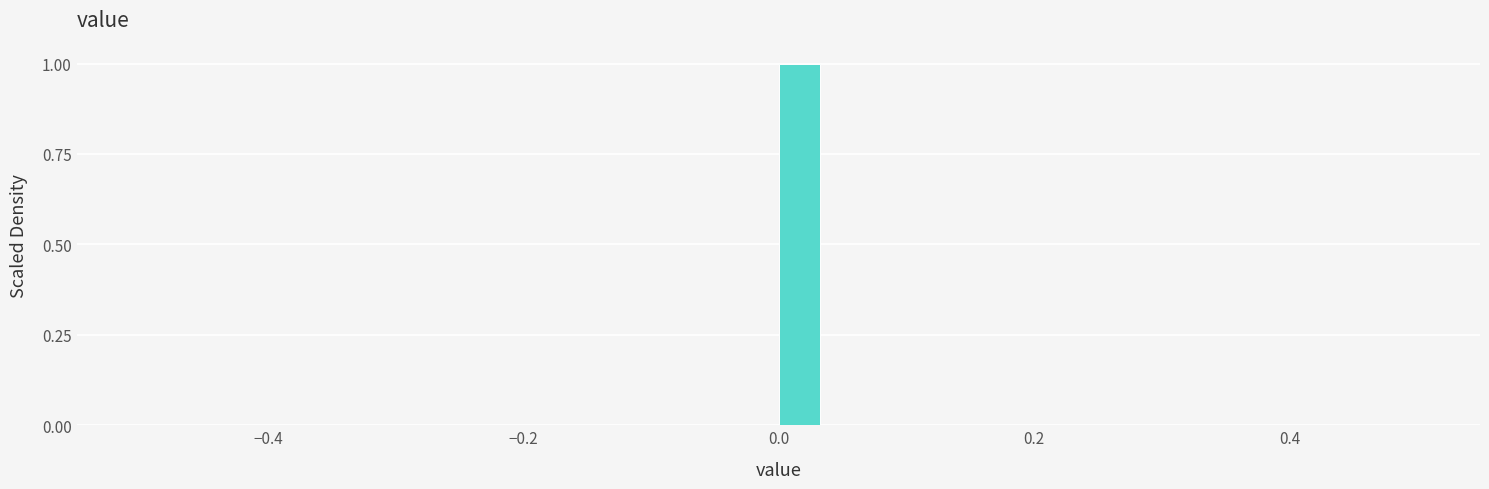

Read against the x-axis, roughly where is the centre of the tallest bar?

0.02